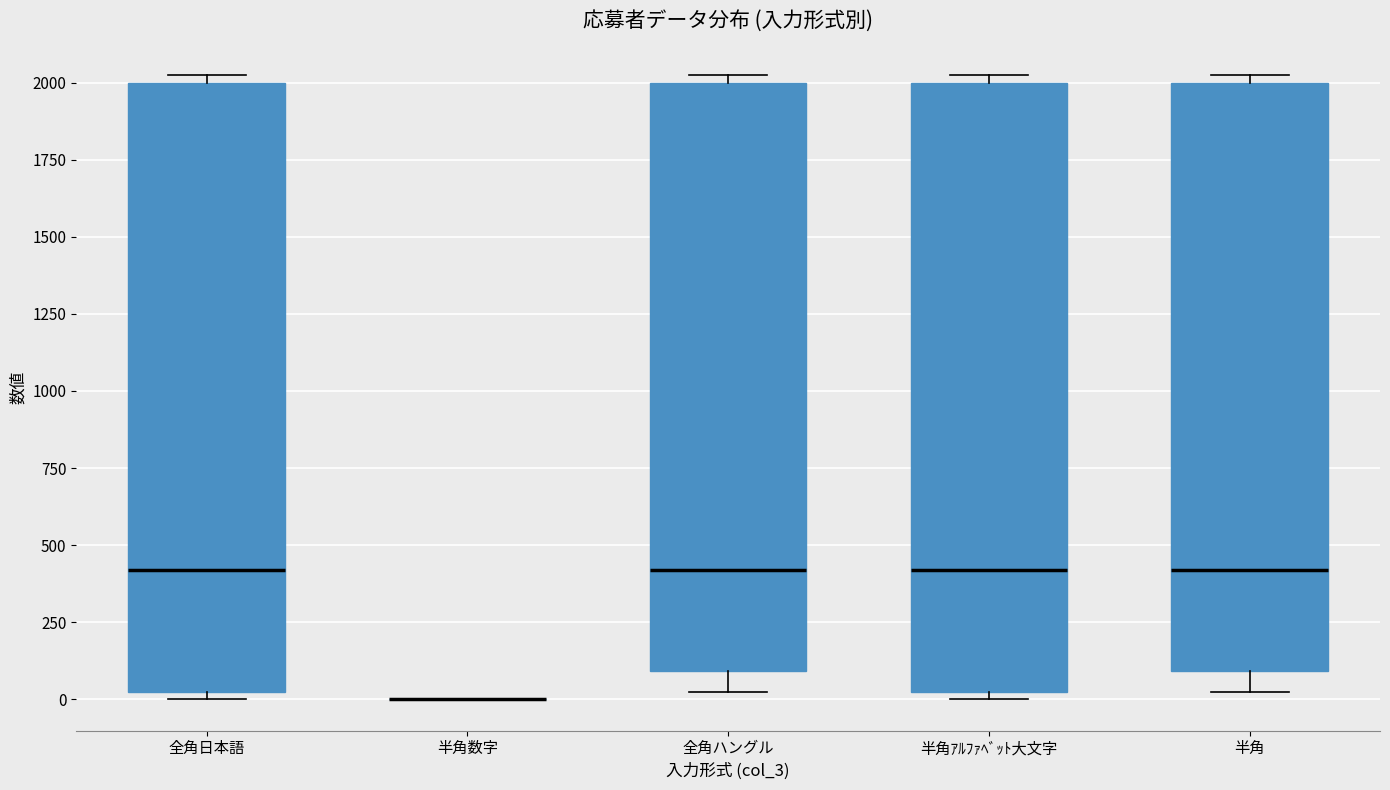

Reading left to right, transcribe this box plot: for each box, give where its median line is, the range the box spans, and where its two whiskers end, as read against the y-axis. The values are not printed on the chart, so give them approximately, as read against the axis.

全角日本語: median 400, box 50 to 2000, whiskers 0 to 2050
半角数字: box collapsed to a line at 0, whiskers 0 to 0
全角ハングル: median 400, box 100 to 2000, whiskers 50 to 2050
半角ｱﾙﾌｧﾍﾞｯﾄ大文字: median 400, box 50 to 2000, whiskers 0 to 2050
半角: median 400, box 100 to 2000, whiskers 50 to 2050